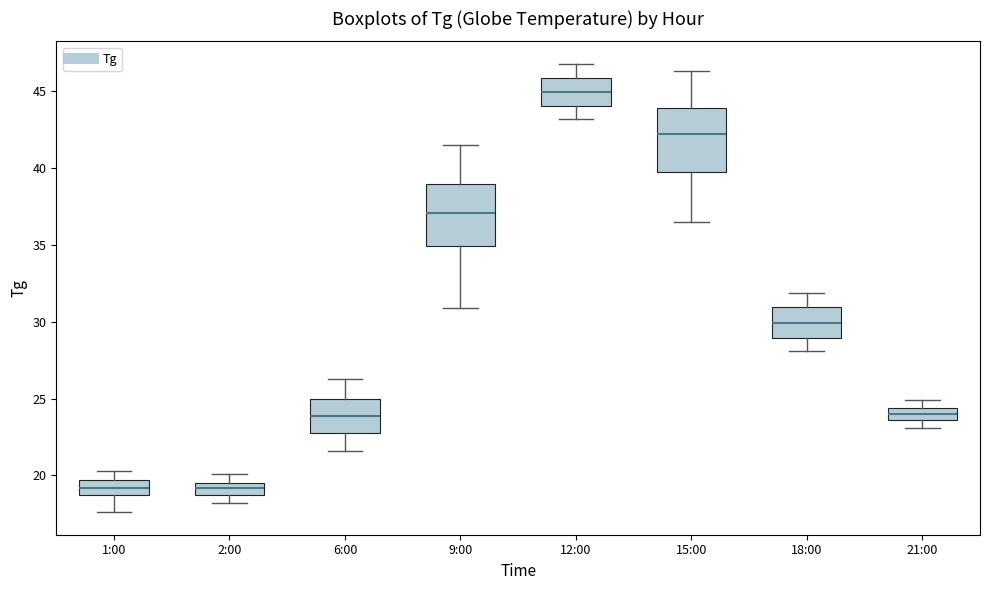

Where does the upper whisker of the box for 2:00 end on the y-axis? The values are not printed on the chart, so give them approximately, as read against the axis.

20.0